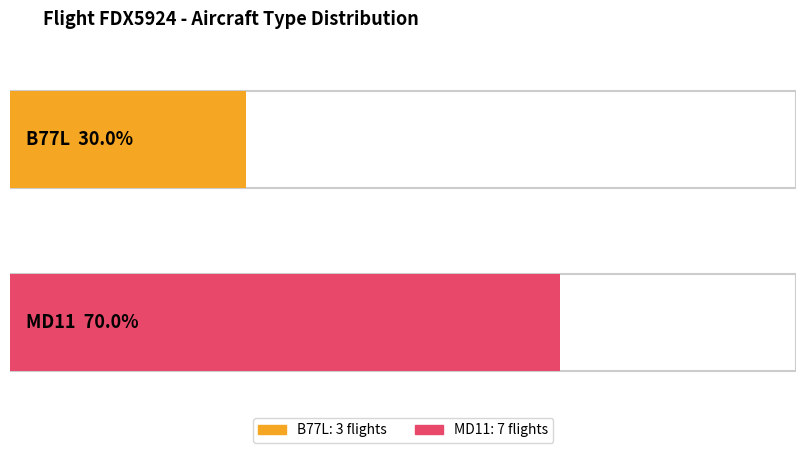

The MD11 series shows -5 at 1. True or false?

False